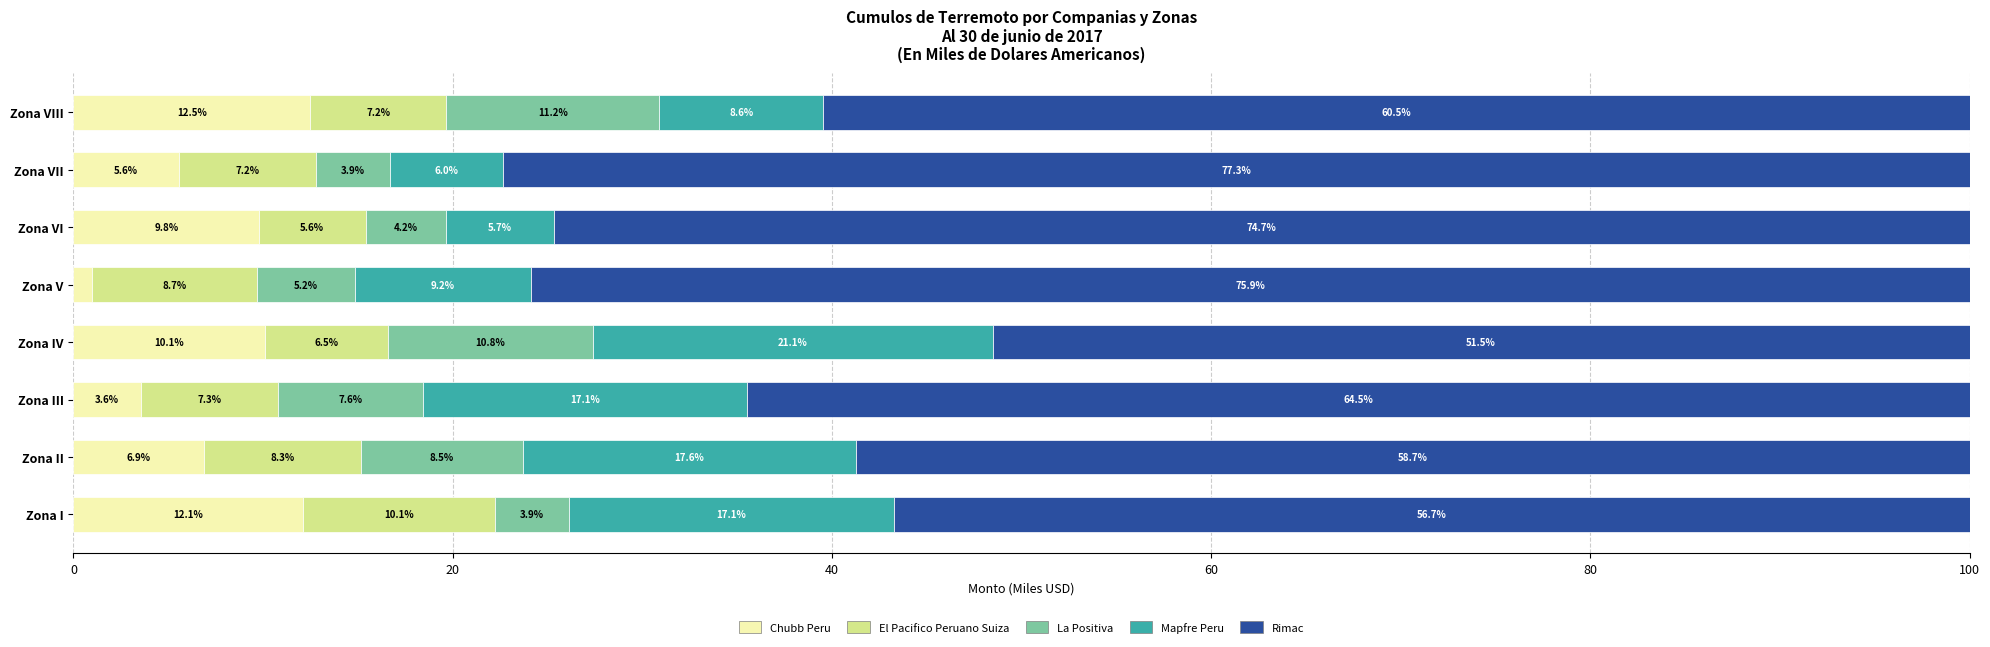

At which label does Chubb Peru reach its peak?

Zona VIII